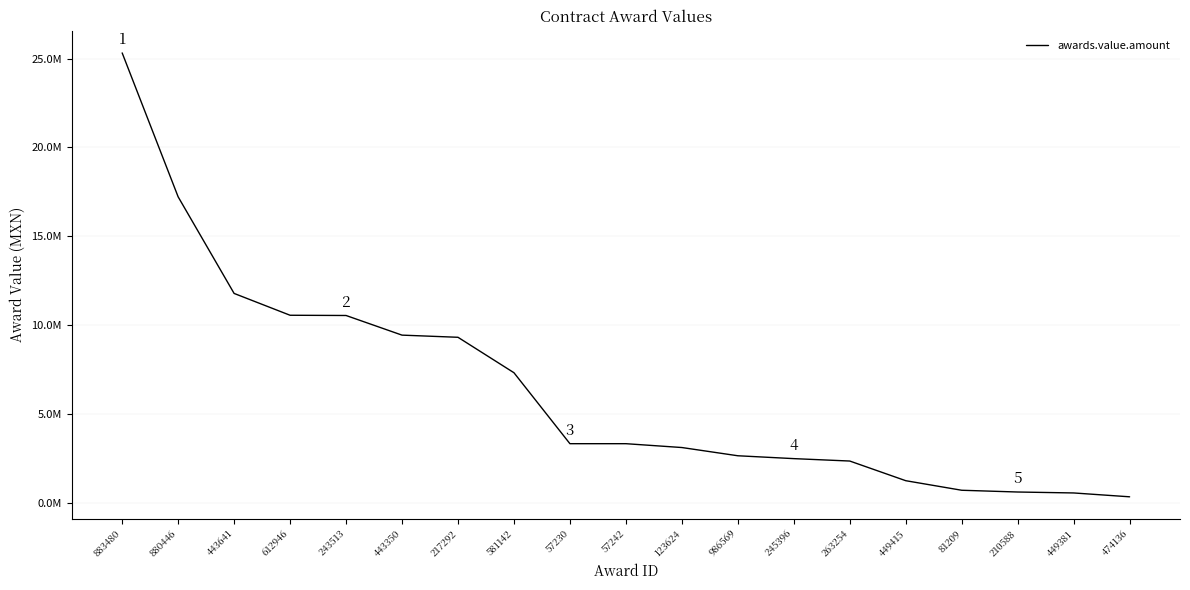

What position from the left is 474136?

19